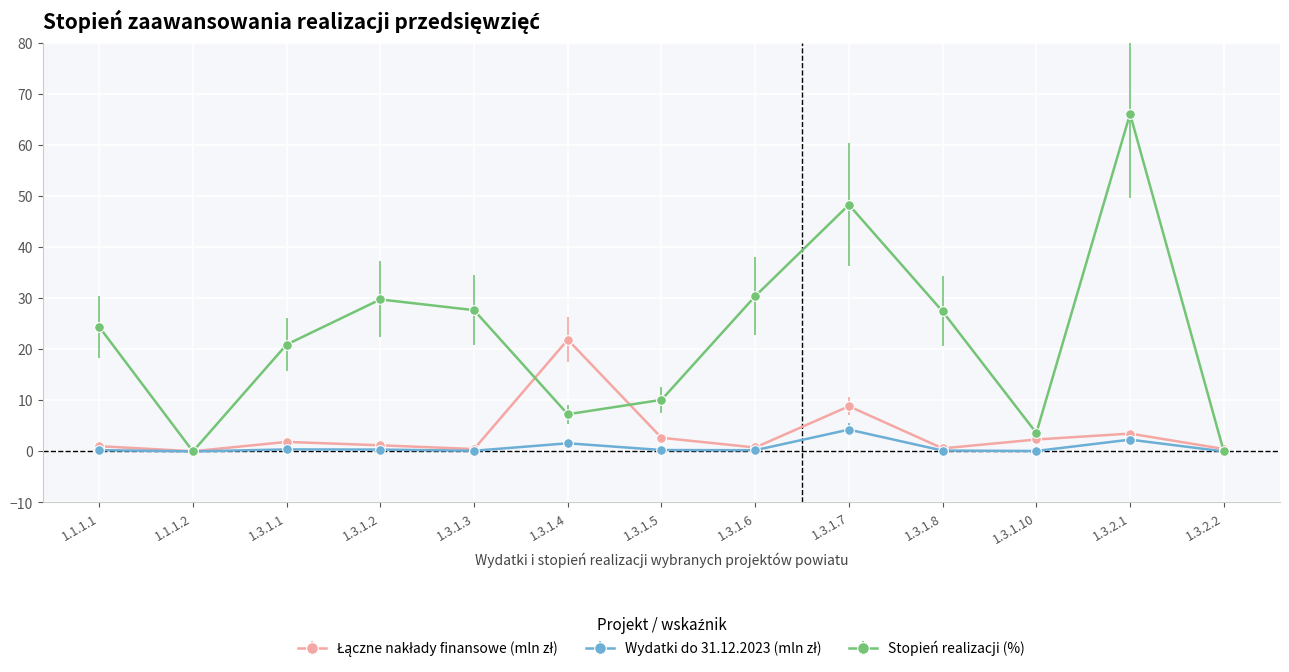

The value of Stopień realizacji (%) at 1.3.1.7 is 27.0. True or false?

False